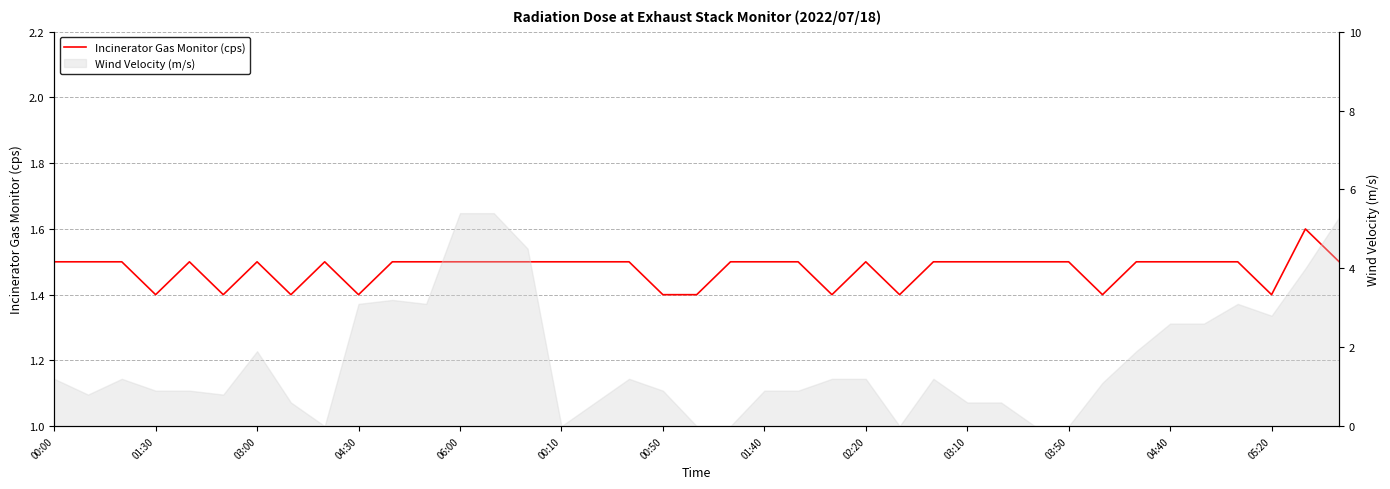

How many lines are shown in the chart?

1